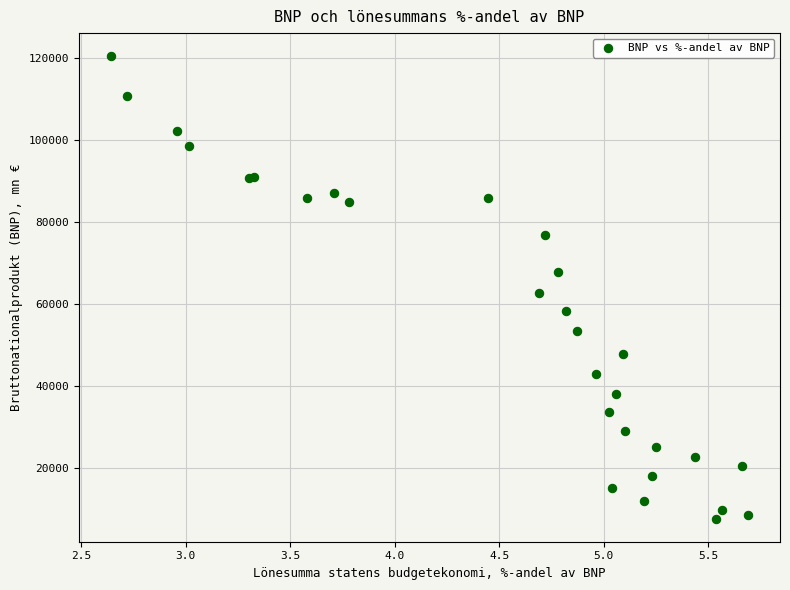

What Y value in the scatter plot is closest to 64037?

62740.0